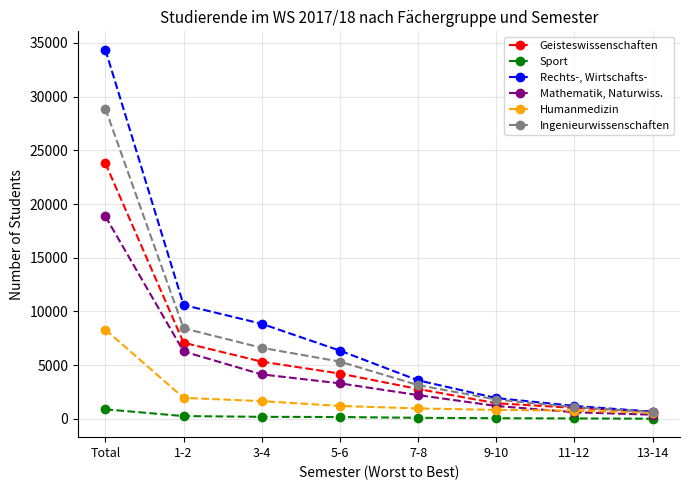

What are all the series names shown in the legend?

Geisteswissenschaften, Sport, Rechts-, Wirtschafts-, Mathematik, Naturwiss., Humanmedizin, Ingenieurwissenschaften